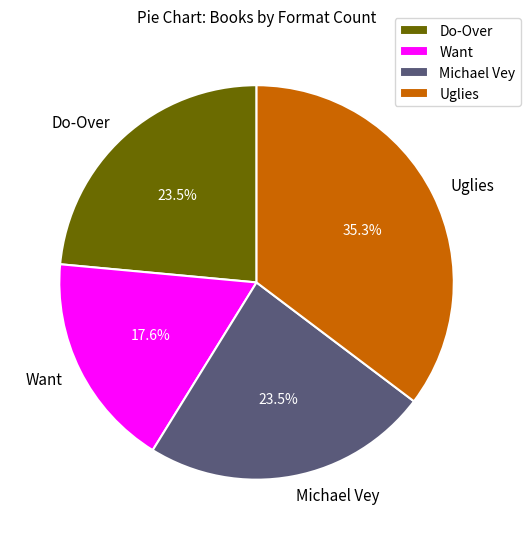

Between Want and Michael Vey, which is larger?

Michael Vey